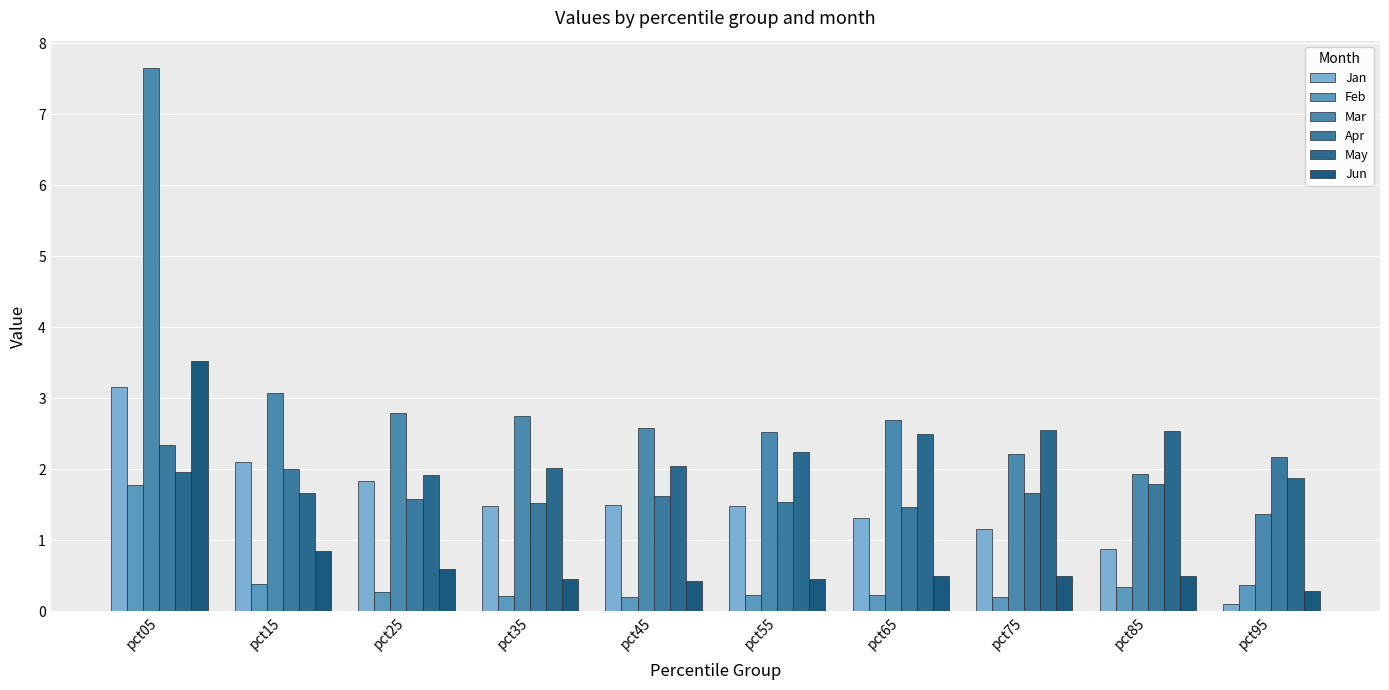

What is the difference between the Jan values at pct35 and pct85?

0.6